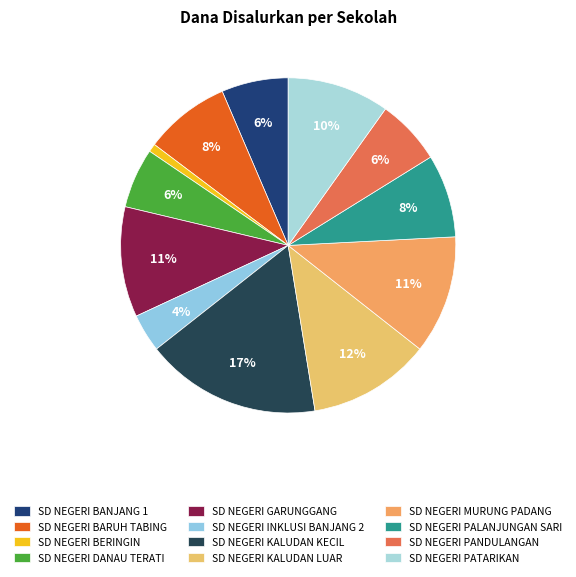

How many slices are in this pie chart?

12